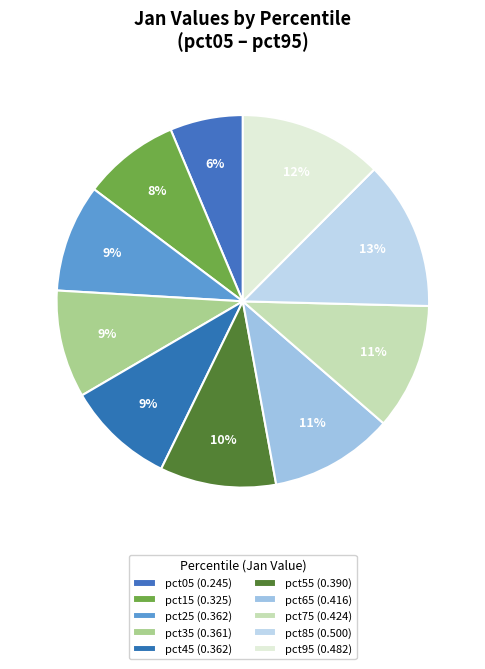

Count the number of slices in the pie.

10